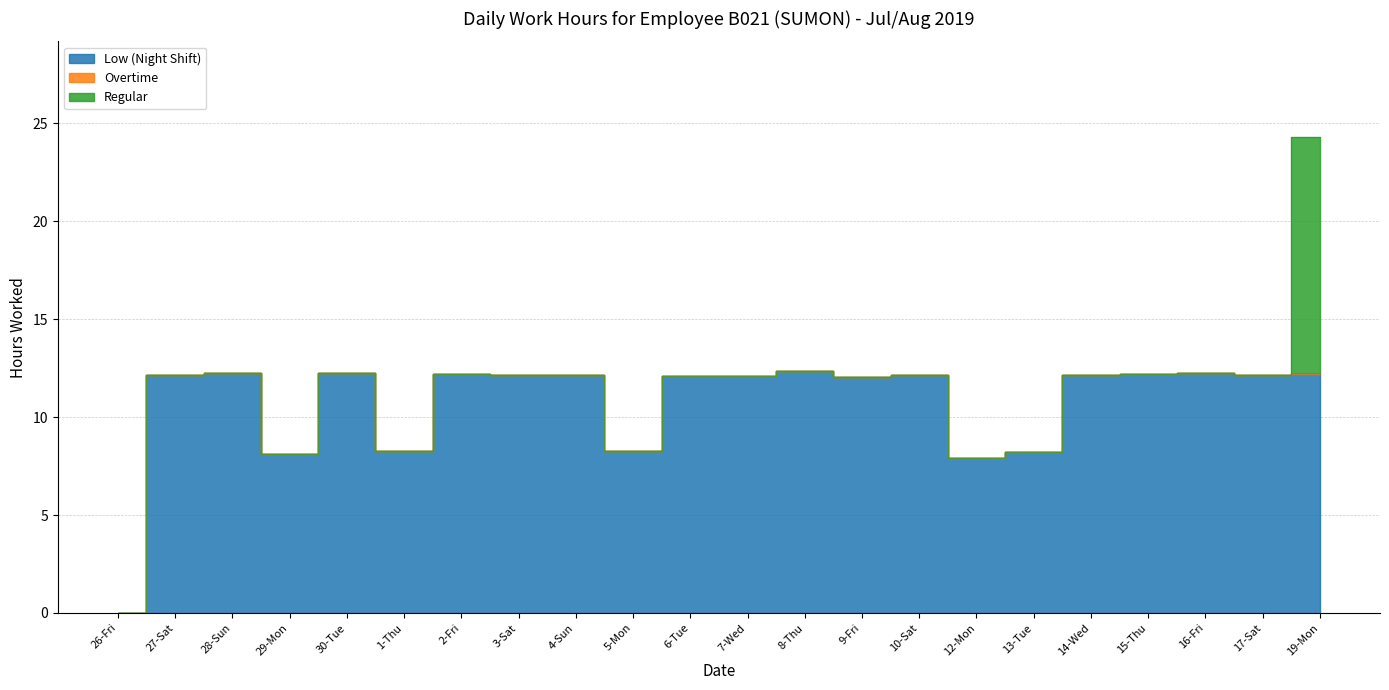

Between 2-Fri and 13-Tue, which is larger?

2-Fri